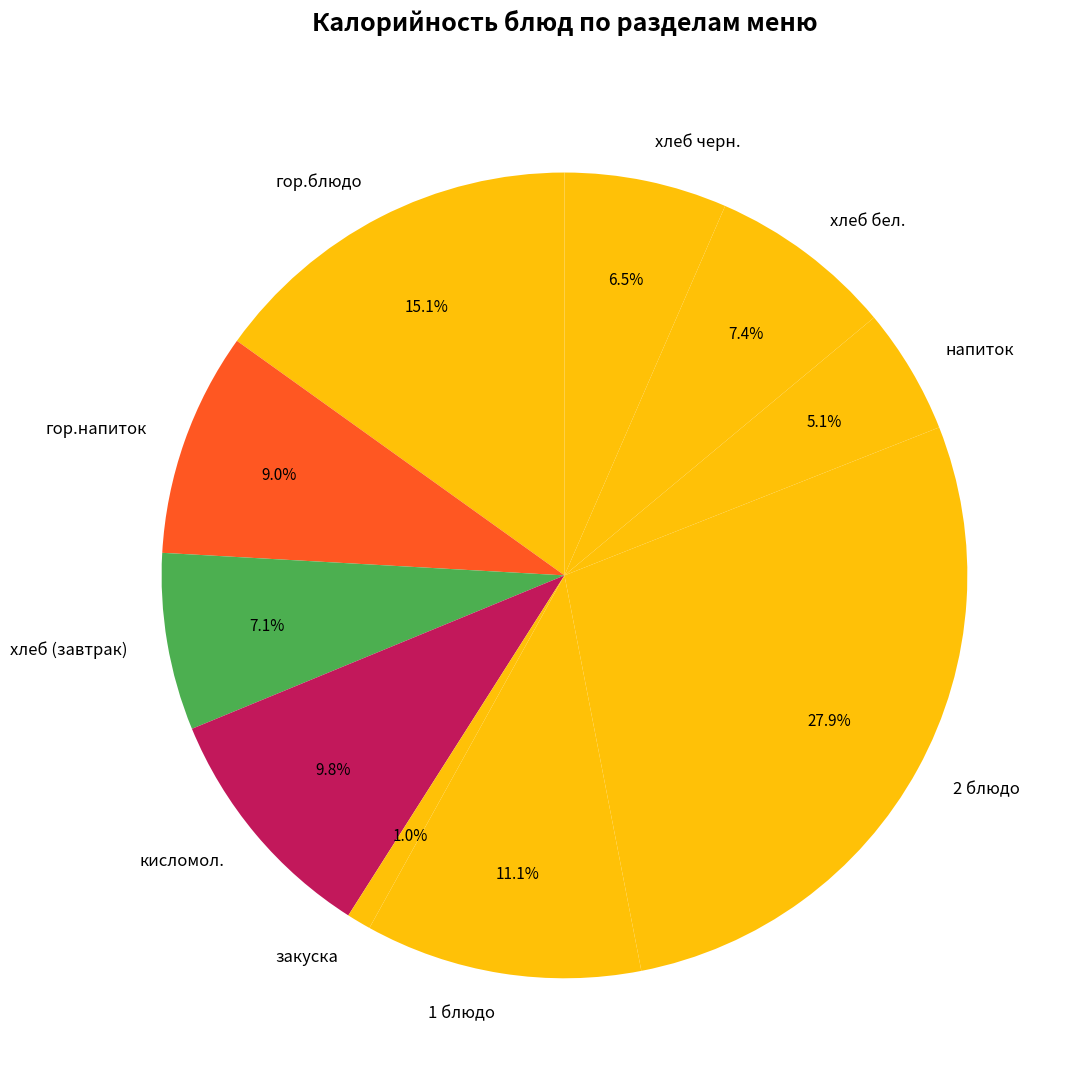

To the nearest percent, what is the combined percentage of 2 блюдо and гор.блюдо?

43%